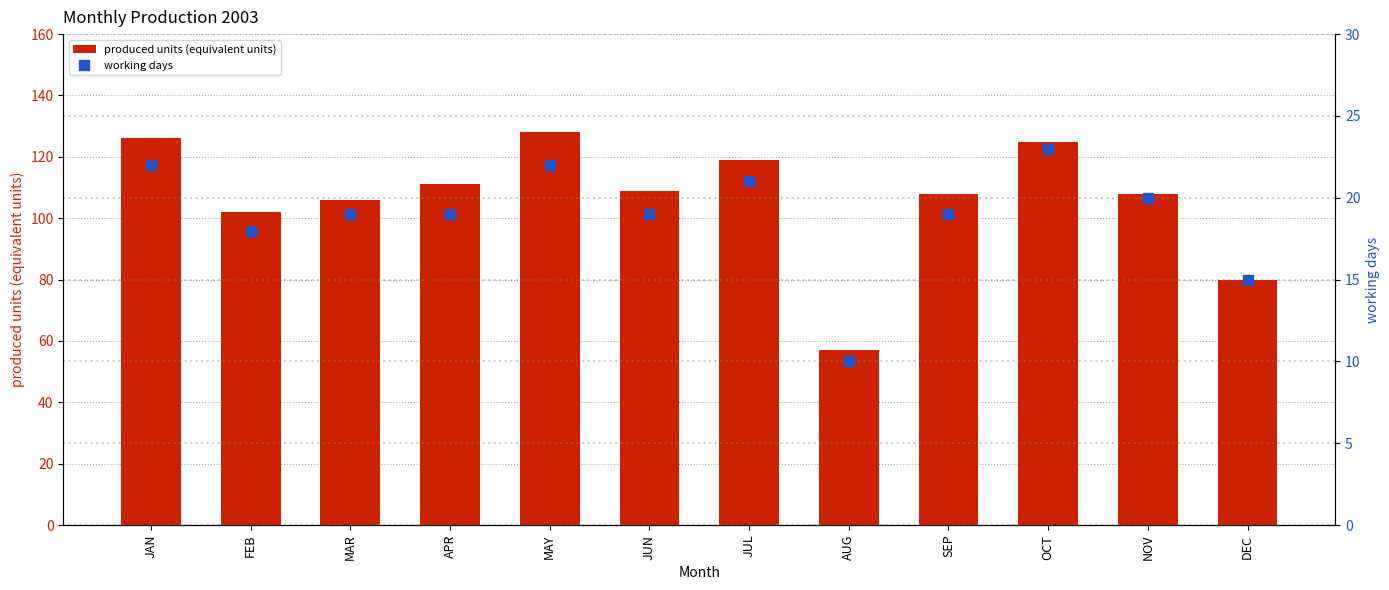

Does the chart contain any negative values?

No